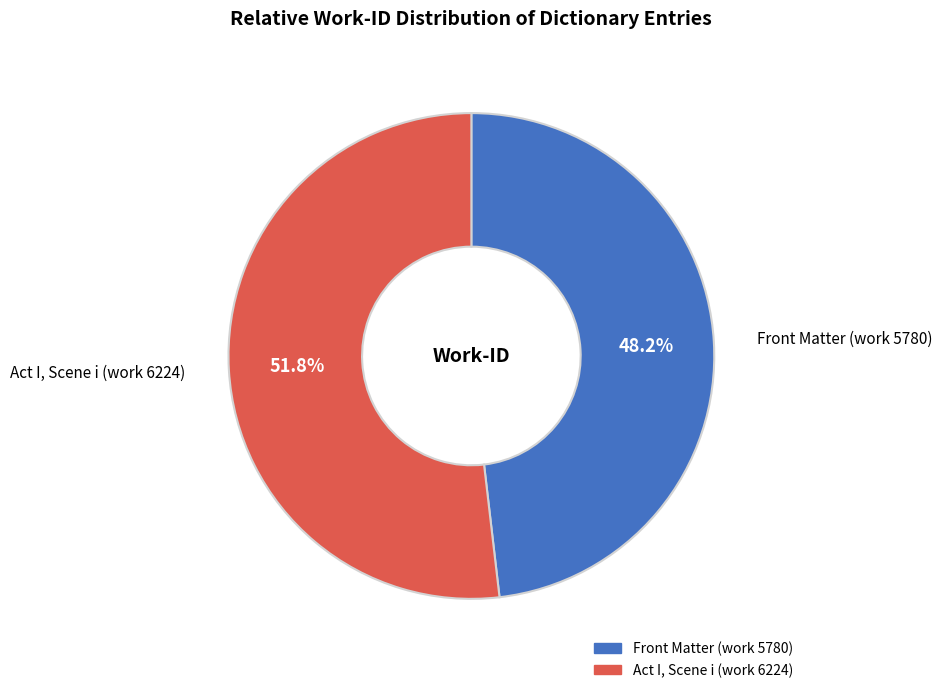

To the nearest percent, what is the difference between the Front Matter (work 5780) and Act I, Scene i (work 6224) slice percentages?

4%